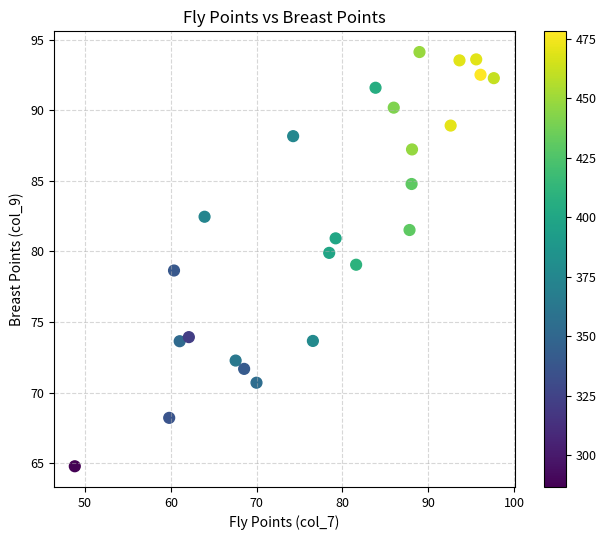

What is the range of X values (max minus min)?

48.8